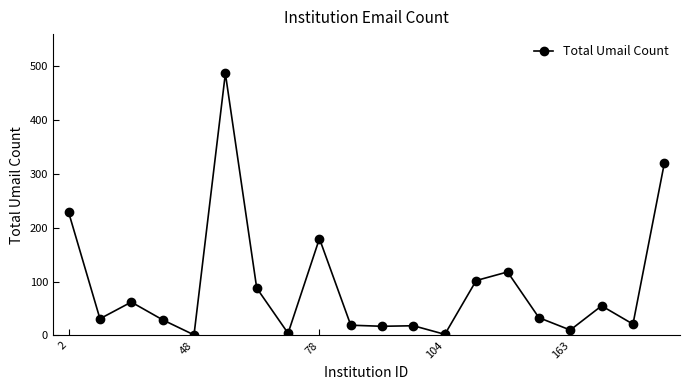

What is the greatest value displayed?

487